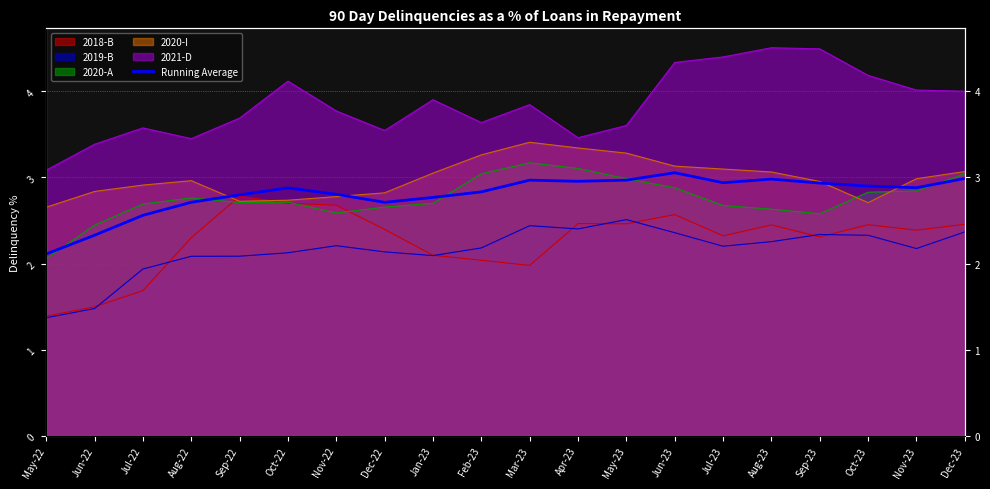

Which has a higher value, Jan-23 or Sep-23?

Sep-23